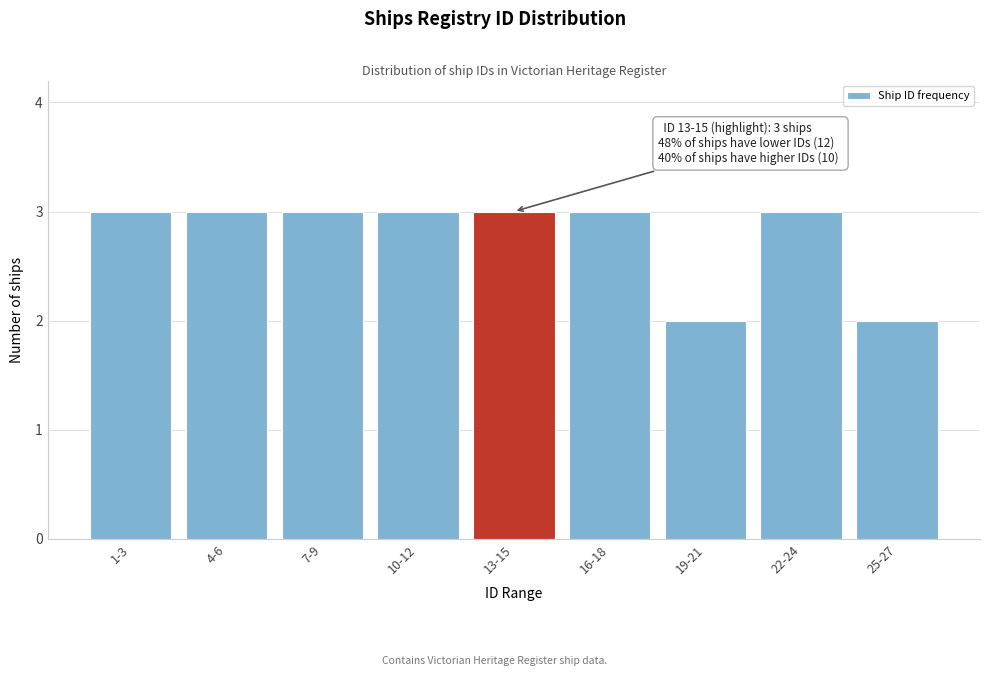

Reading left to right, list all the values displayed in this chart.

1-3=3	4-6=3	7-9=3	10-12=3	13-15=3	16-18=3	19-21=2	22-24=3	25-27=2